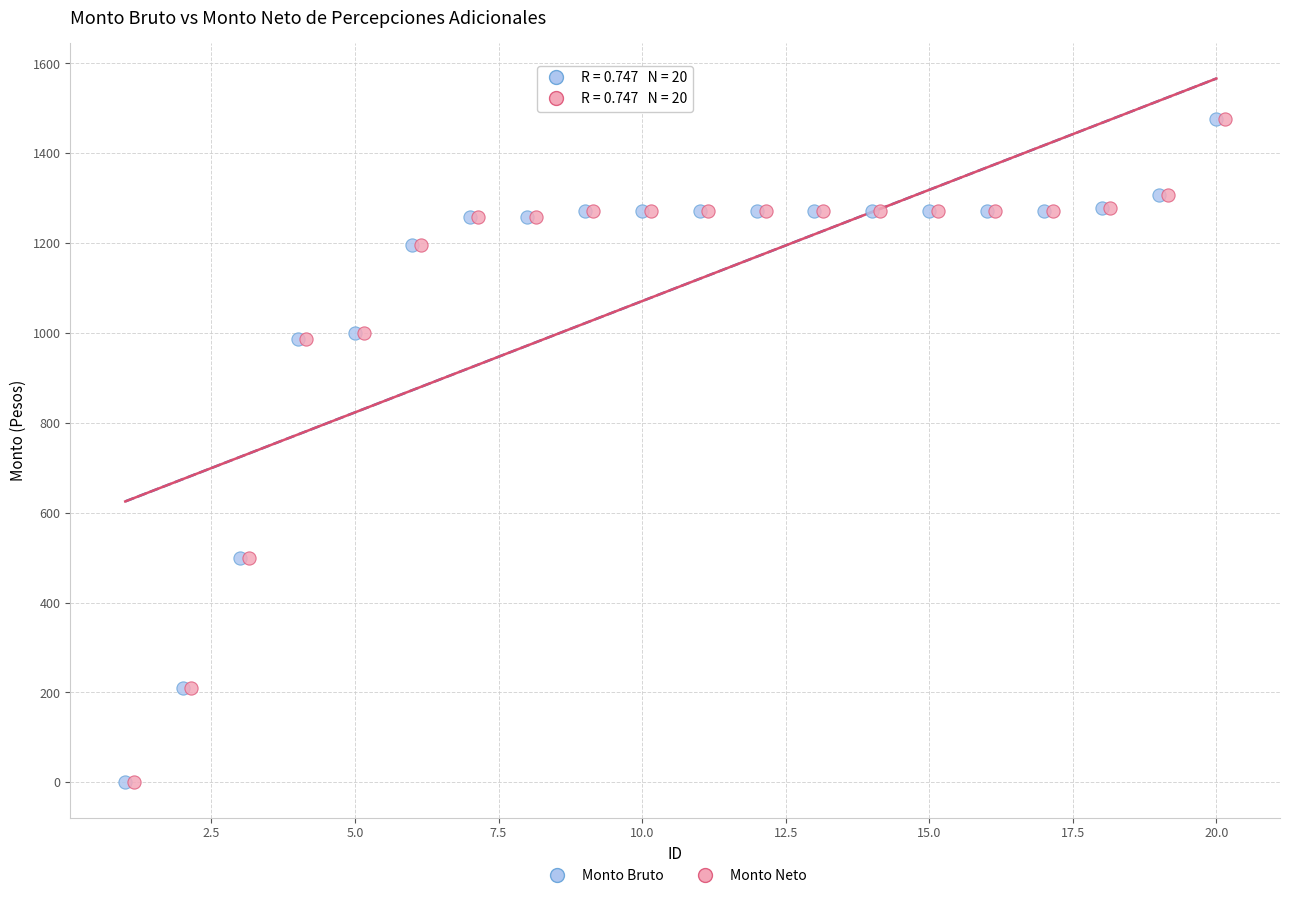

What are all the series names shown in the legend?

Monto Bruto, Monto Neto